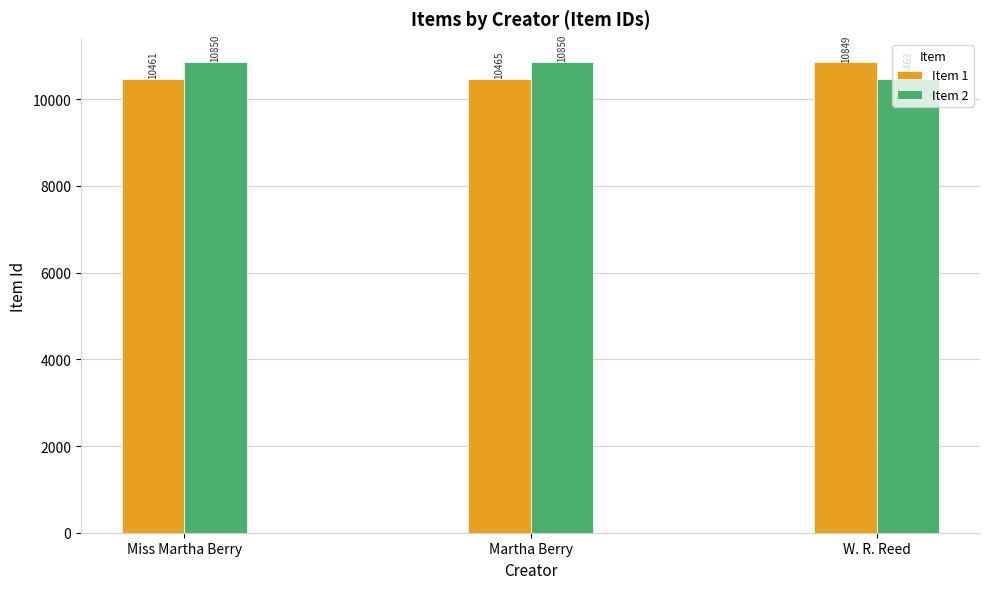

What is the maximum value shown in the chart?

10850